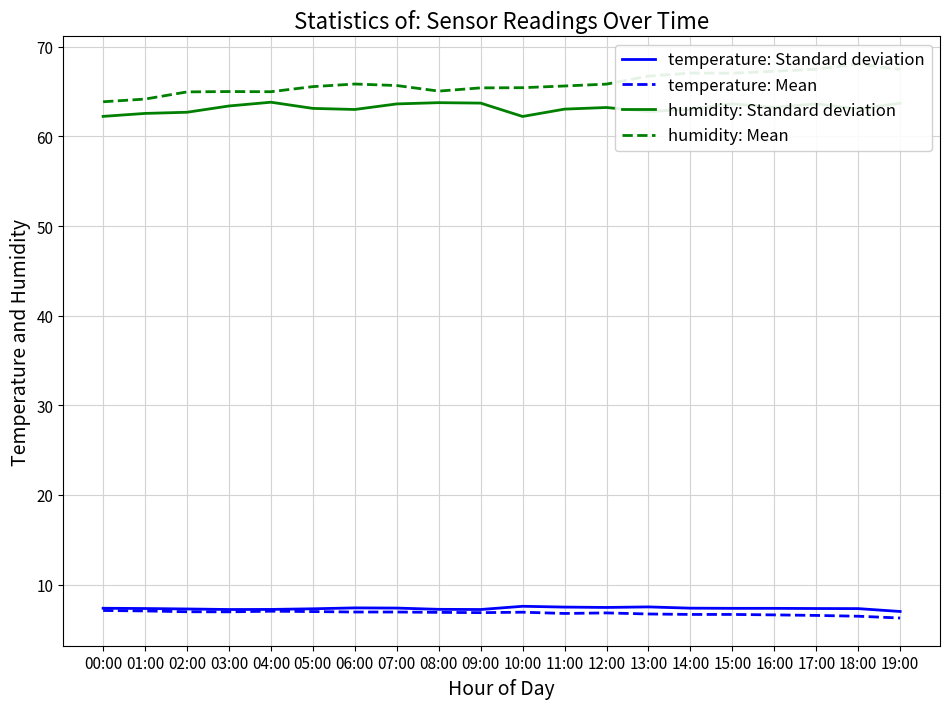

How many data points in humidity: Mean are above 65?

16